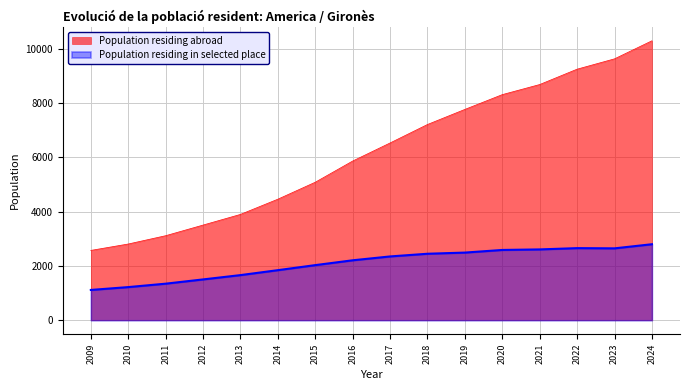

Reading left to right, transcribe all the data shown in this chart.

Population residing abroad: 2574	2810	3116	3508	3901	4462	5087	5868	6534	7215	7771	8316	8688	9254	9635	10300
Population residing in selected place: 1117	1222	1348	1505	1664	1846	2032	2210	2352	2451	2494	2591	2611	2658	2650	2802